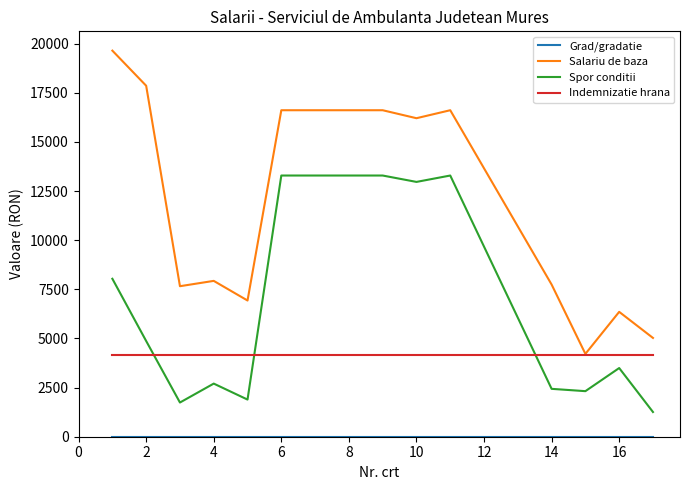

Which series has the largest total across all categories?

Salariu de baza